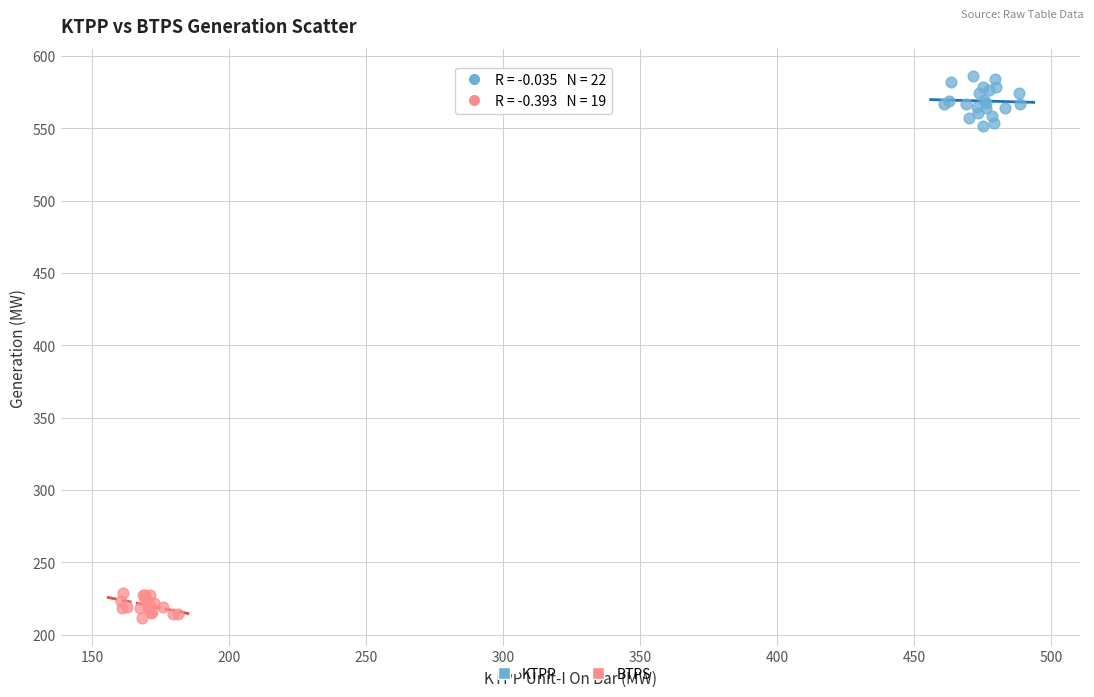

Which series contains the lowest Y value?

BTPS